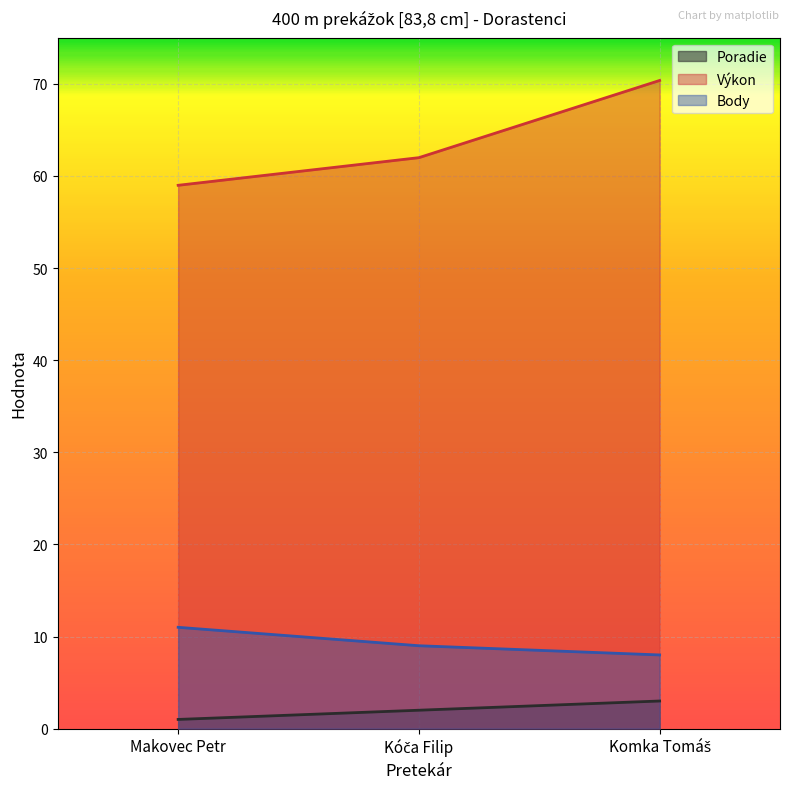

The Poradie series shows 2.1 at Komka Tomáš. True or false?

False